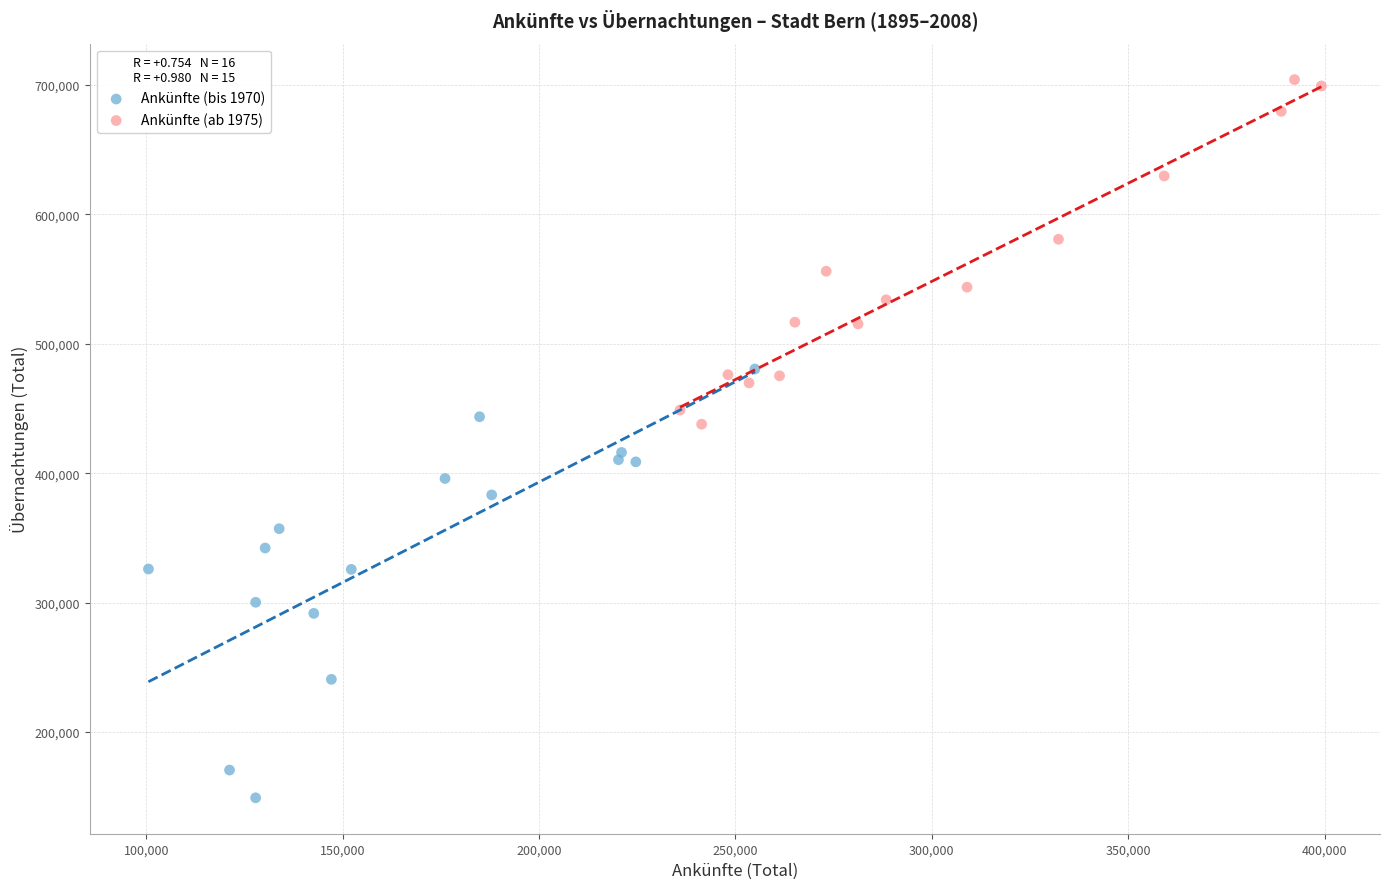

Which series has the largest Y range (max minus min)?

Ankünfte (bis 1970)